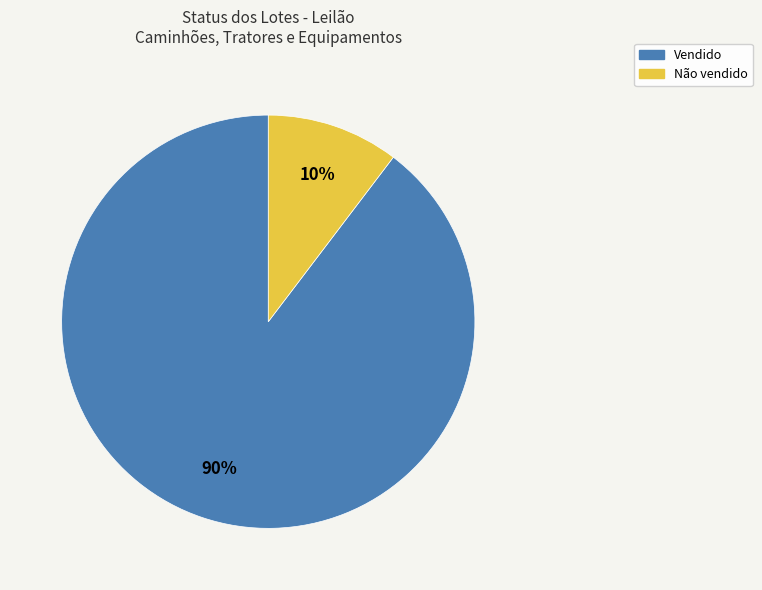

True or false: Vendido accounts for 90% of the total.

True